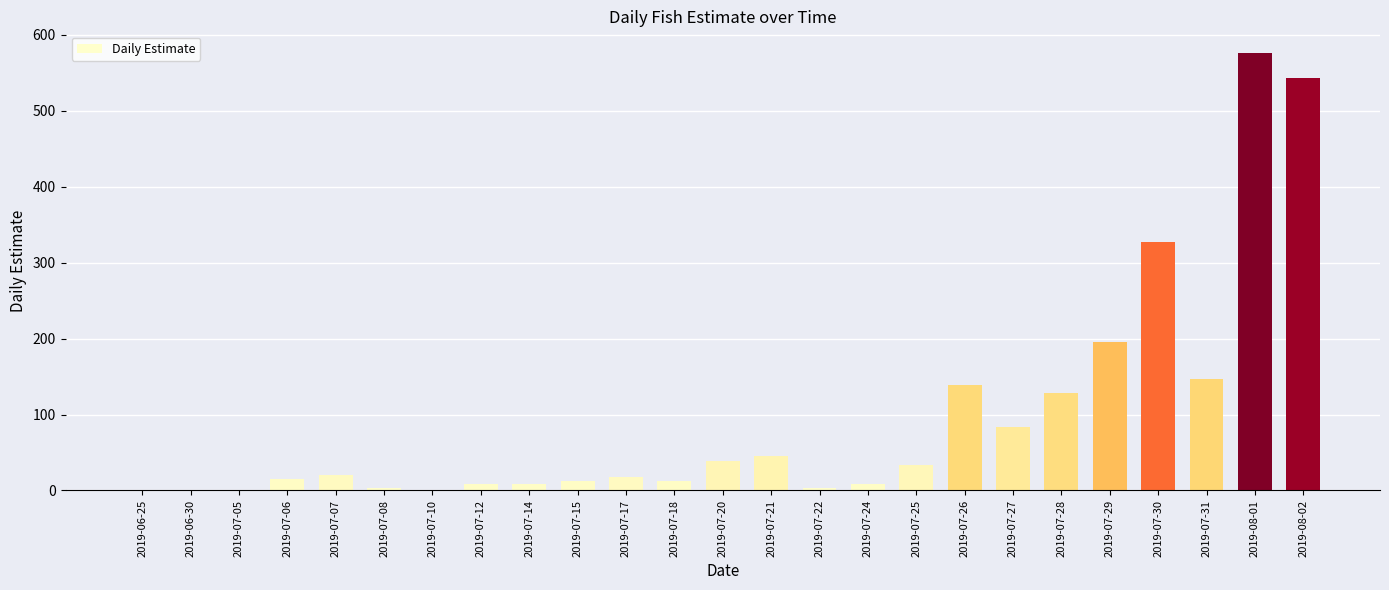

Is it true that the value at 2019-07-21 is 45.0?

True